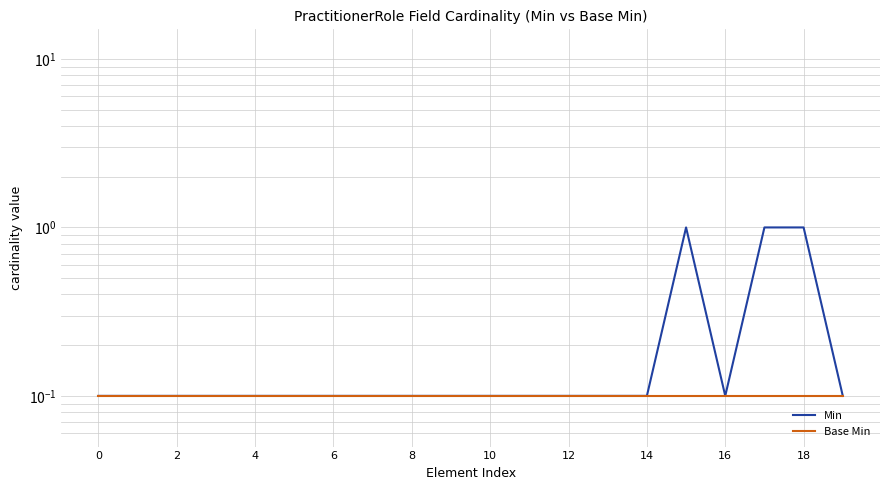

How many lines are shown in the chart?

2